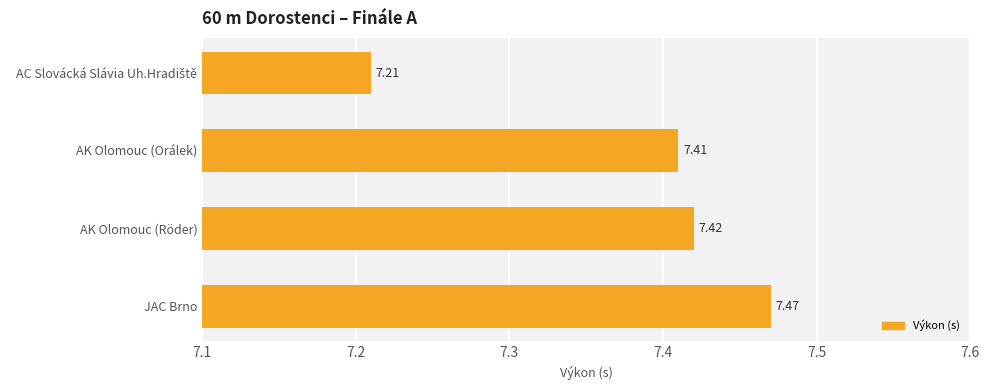

Which has a higher value, AK Olomouc (Röder) or AK Olomouc (Orálek)?

AK Olomouc (Röder)